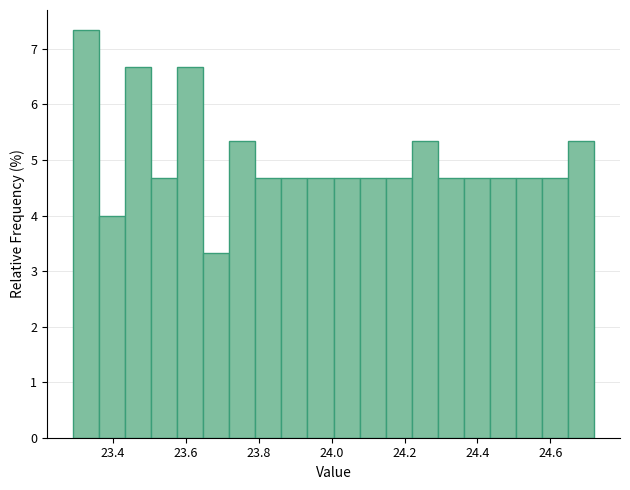

Around what value on the x-axis is the tallest bar? Give the approximate position of its centre, as read against the axis.

23.32